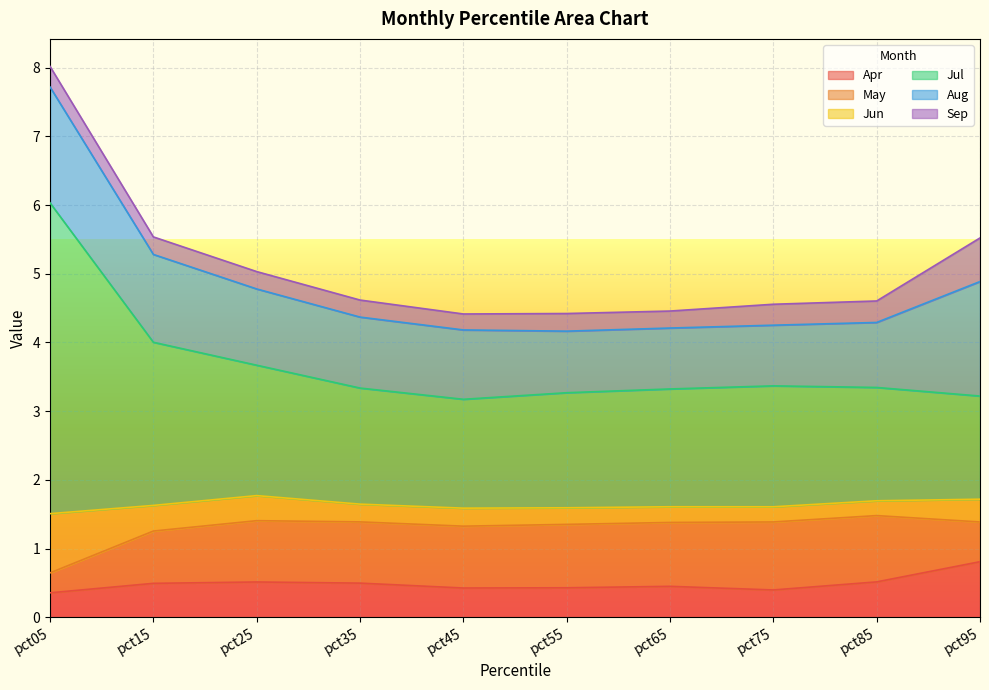

At which category is the sum across all series the highest?

pct05